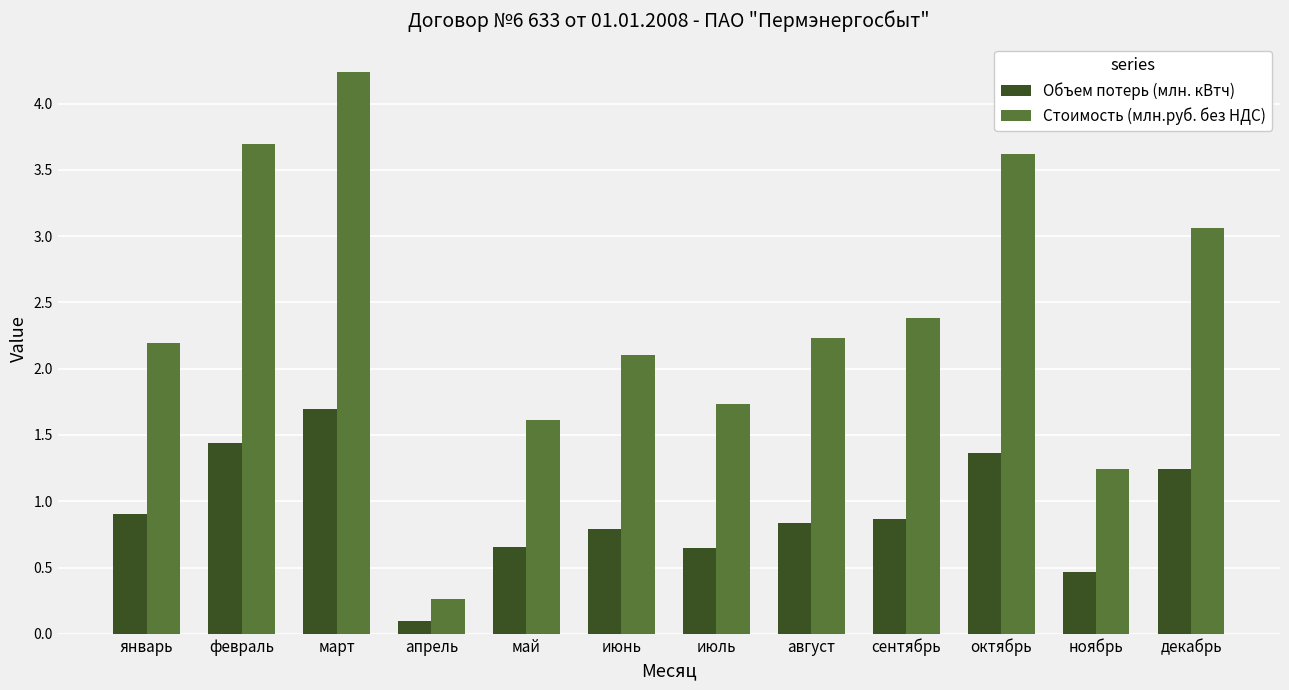

Which series has the largest total across all categories?

Стоимость (млн.руб. без НДС)